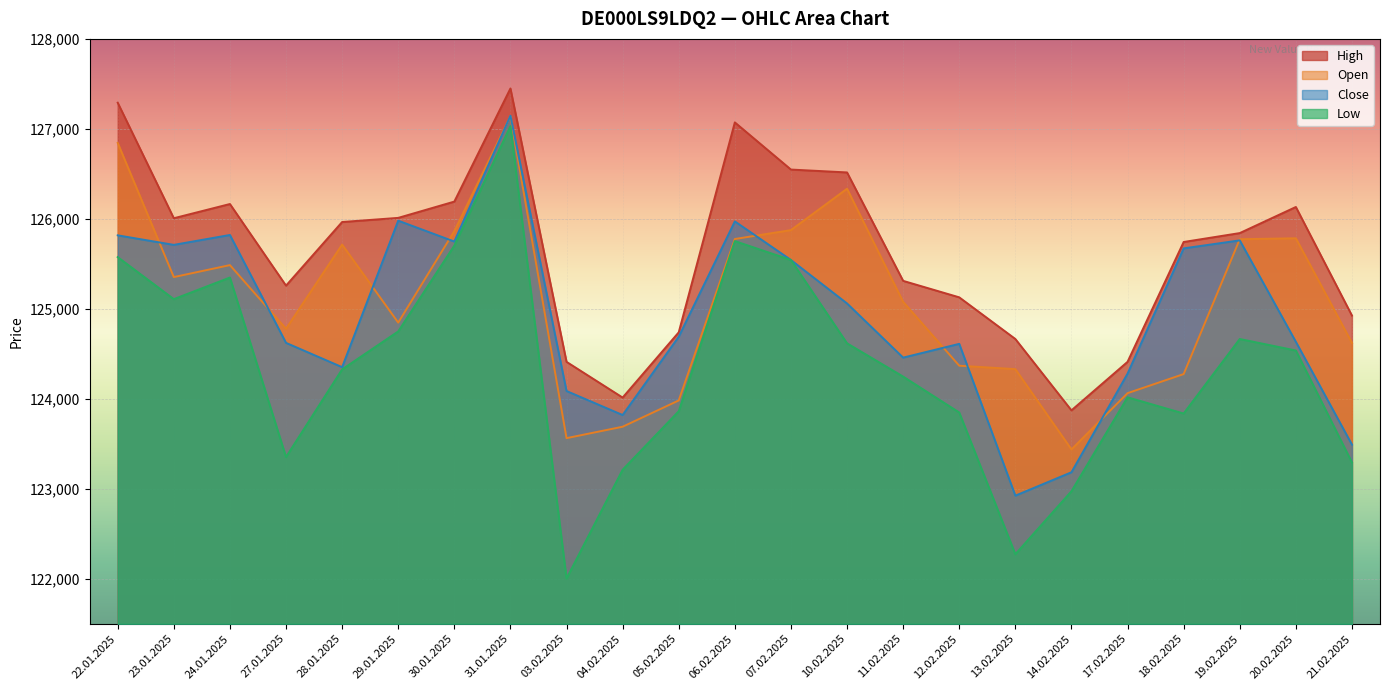

What is the sum of the Close values at 10.02.2025 and 23.01.2025?

250771